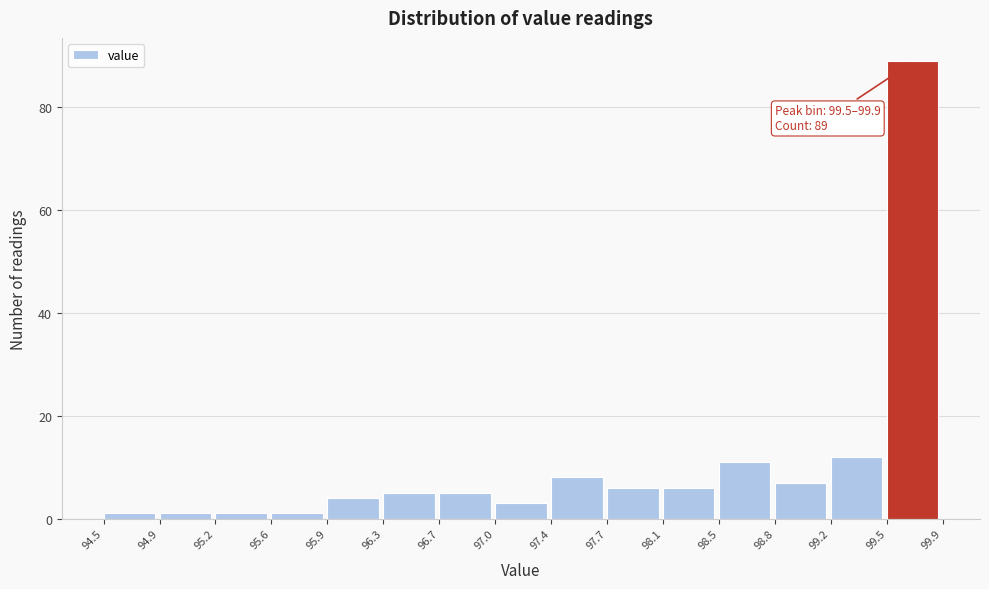

Over which range of the x-axis is the bar tallest?

99.5 to 99.9